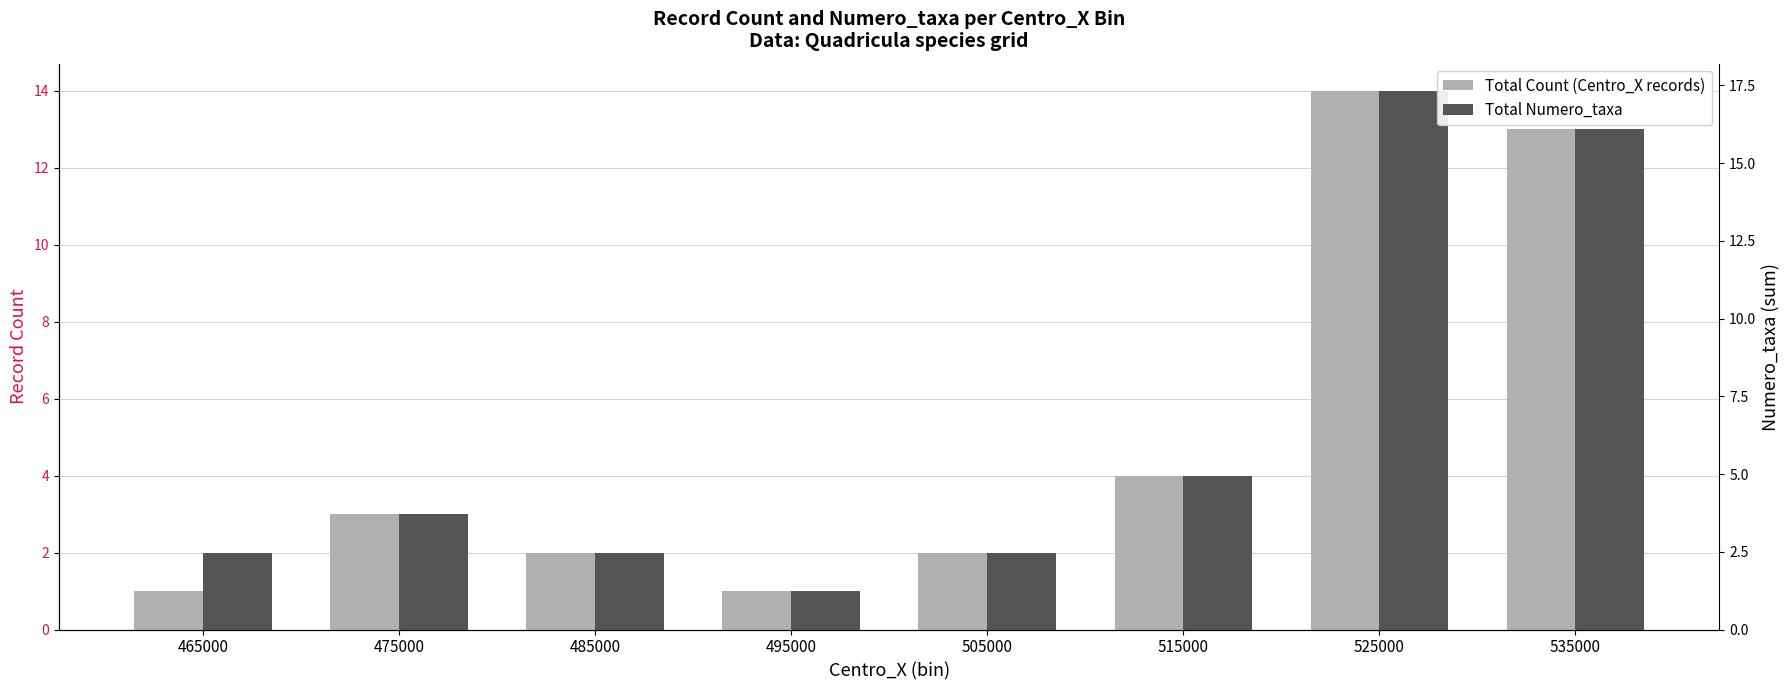

List the labels in order of Total Count (Centro_X records) value, largest first.

525000, 535000, 515000, 475000, 485000, 505000, 465000, 495000